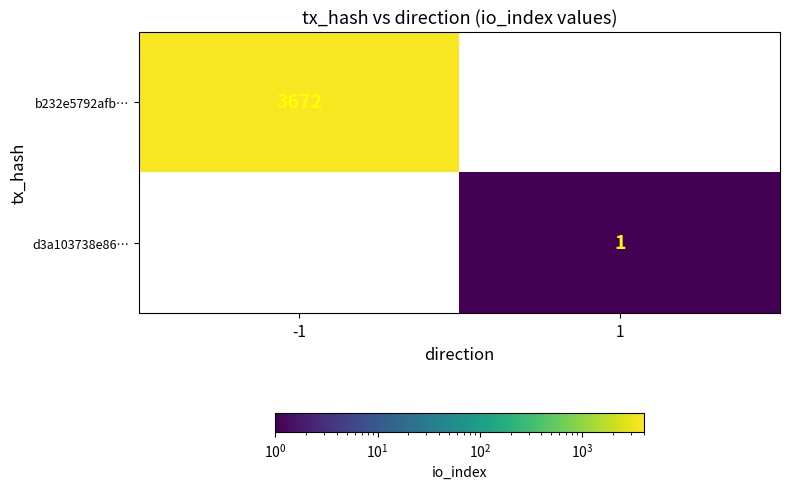

What is the maximum value shown in the chart?

3672.0